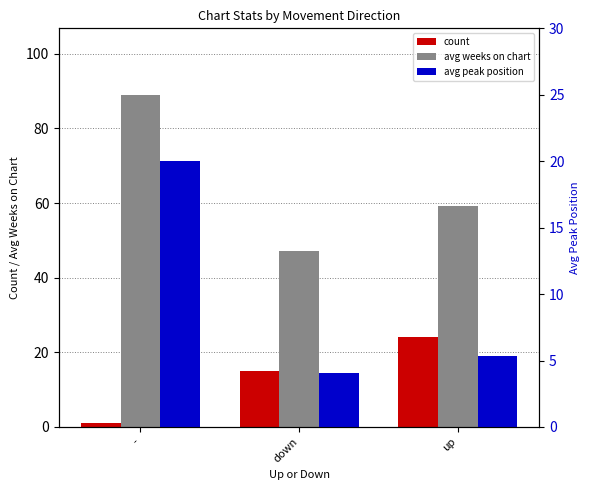

The avg weeks on chart series shows 59.2 at up. True or false?

True